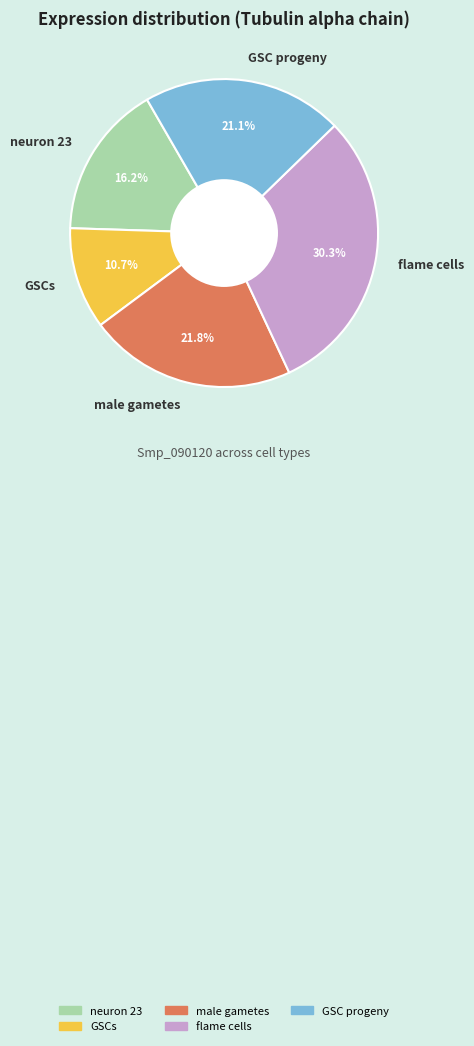

What percentage do GSC progeny and GSCs together represent?

31.8%